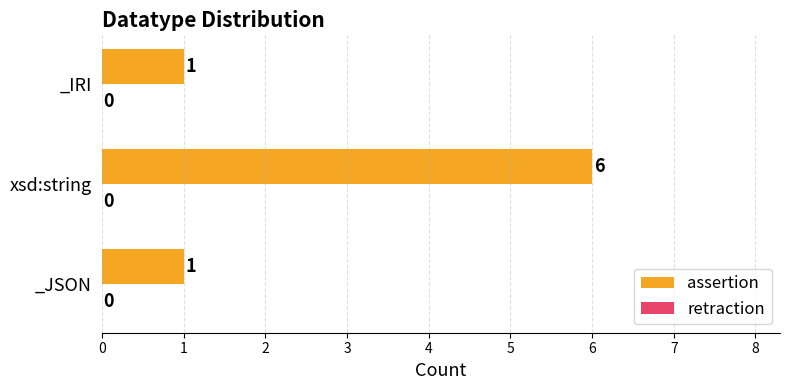

What is the maximum value shown in the chart?

6